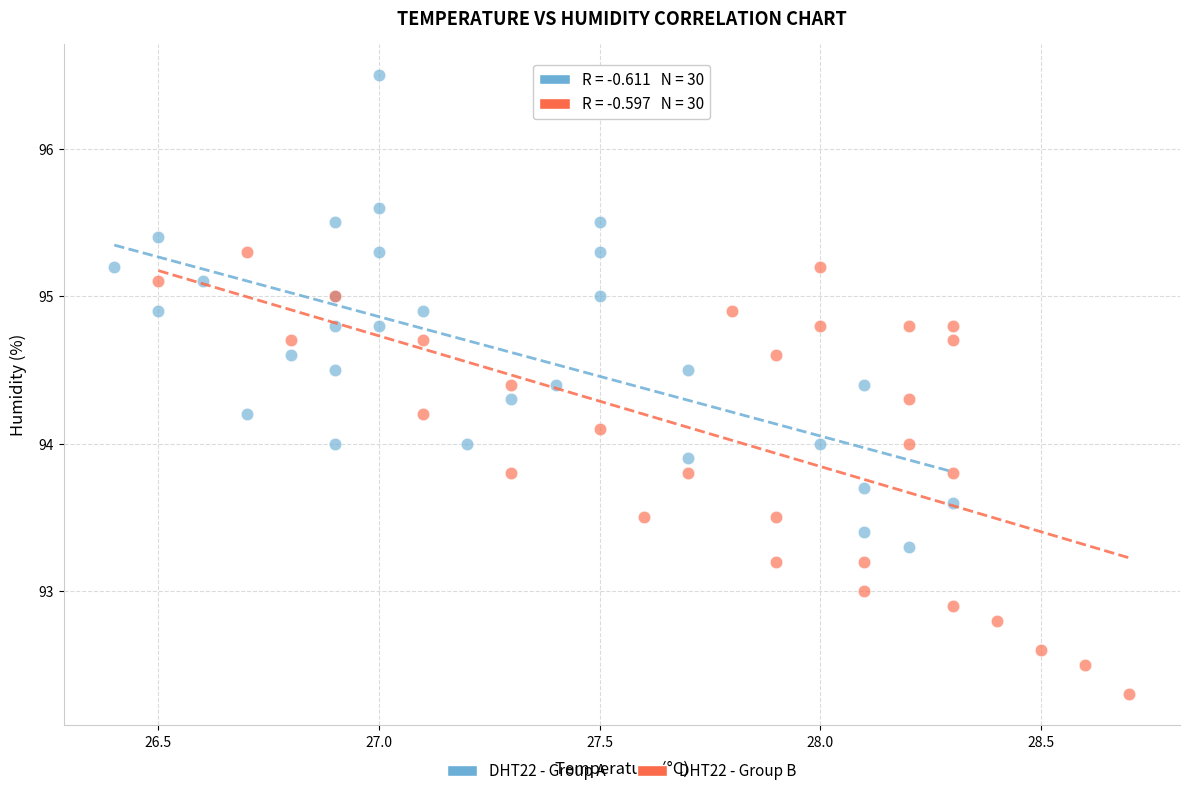

Which series reaches the maximum Y coordinate?

DHT22 - Group A